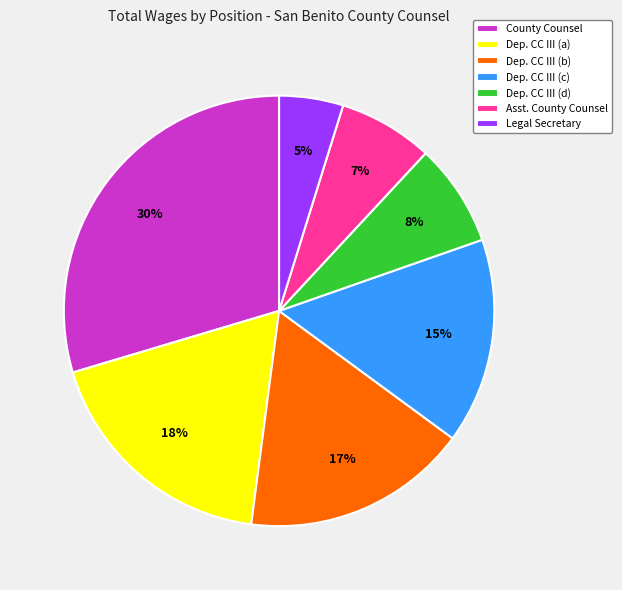

Which slice is the smallest?

Legal Secretary